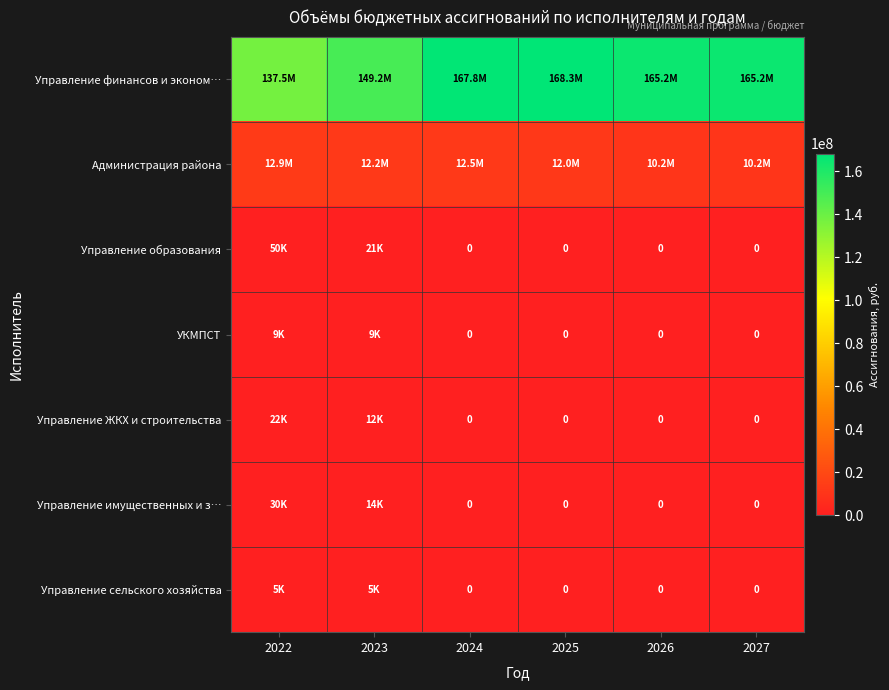

At which label is Администрация района closest to 11534903?

2025